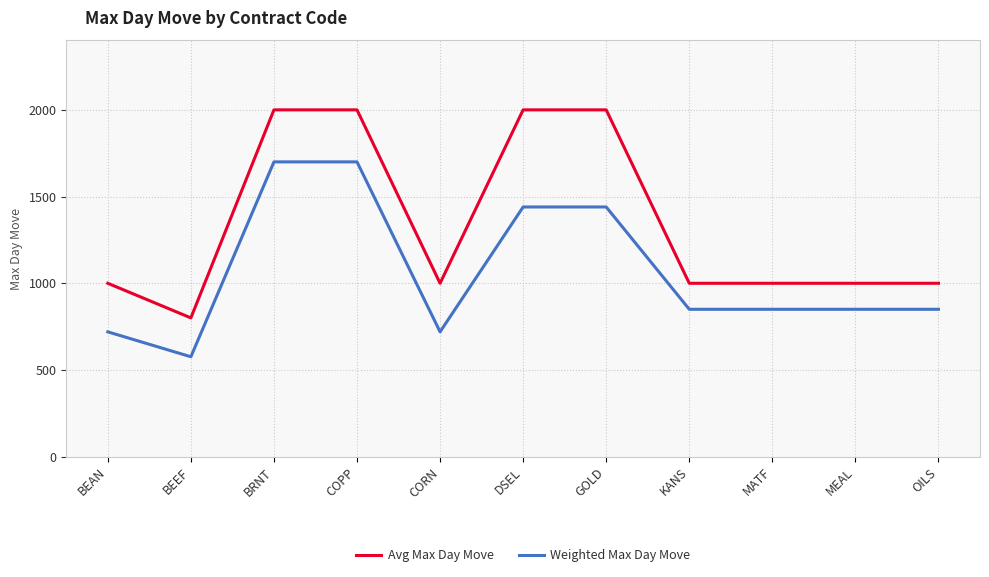

At which category does Weighted Max Day Move reach its first local valley?

BEEF